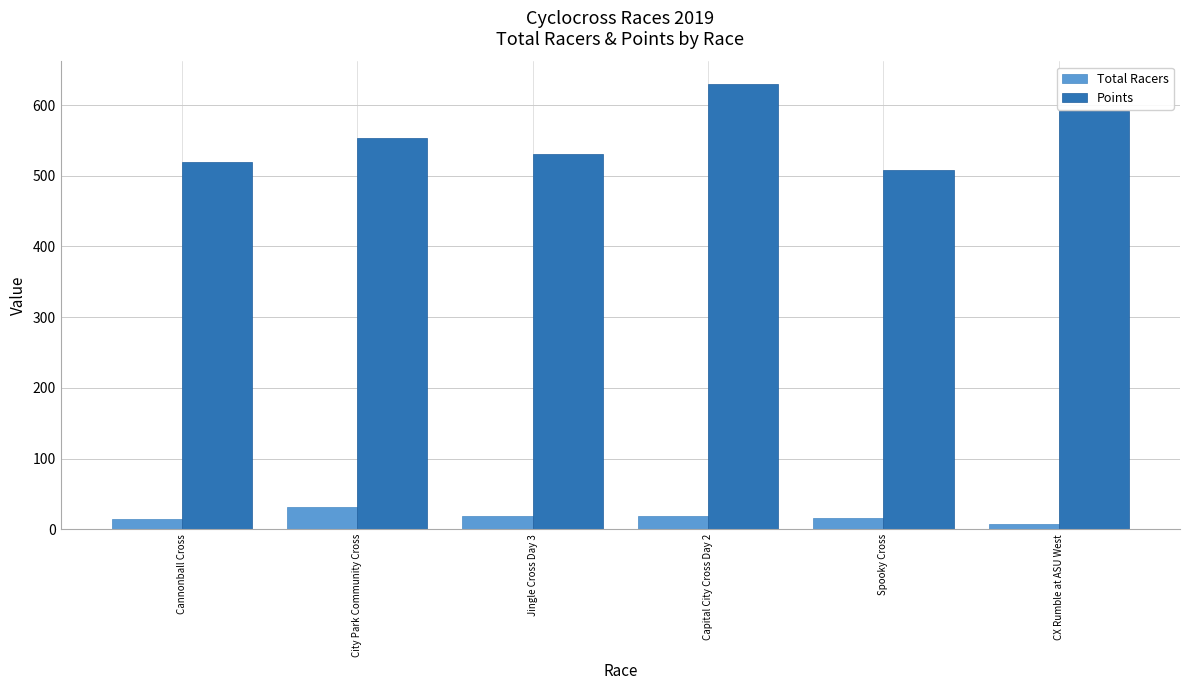

The value of Points at Cannonball Cross is 110.8. True or false?

False